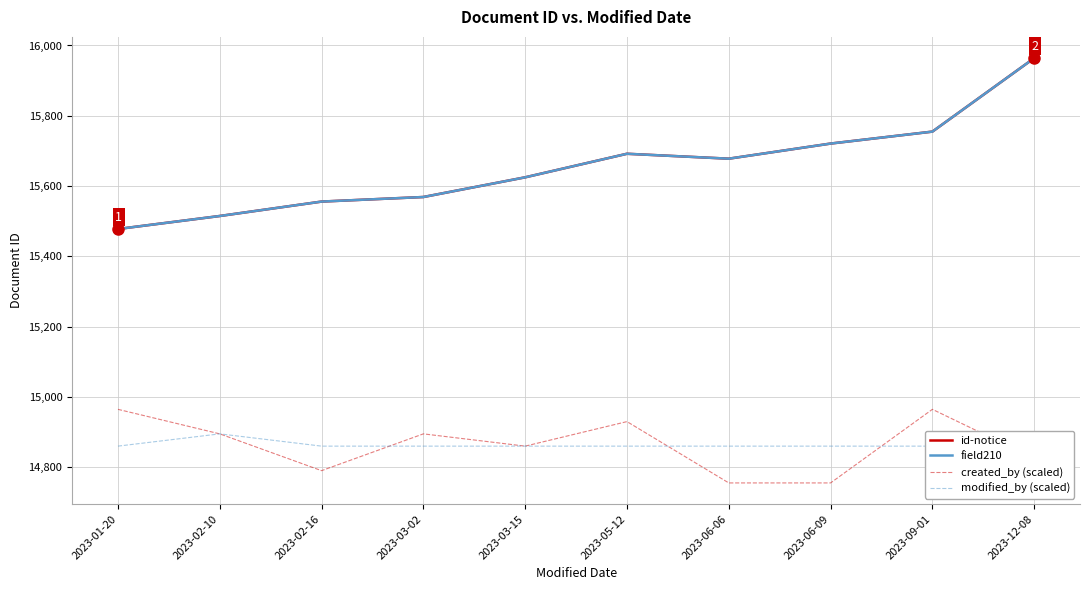

True or false: created_by (scaled) and field210 cross at least once.

False